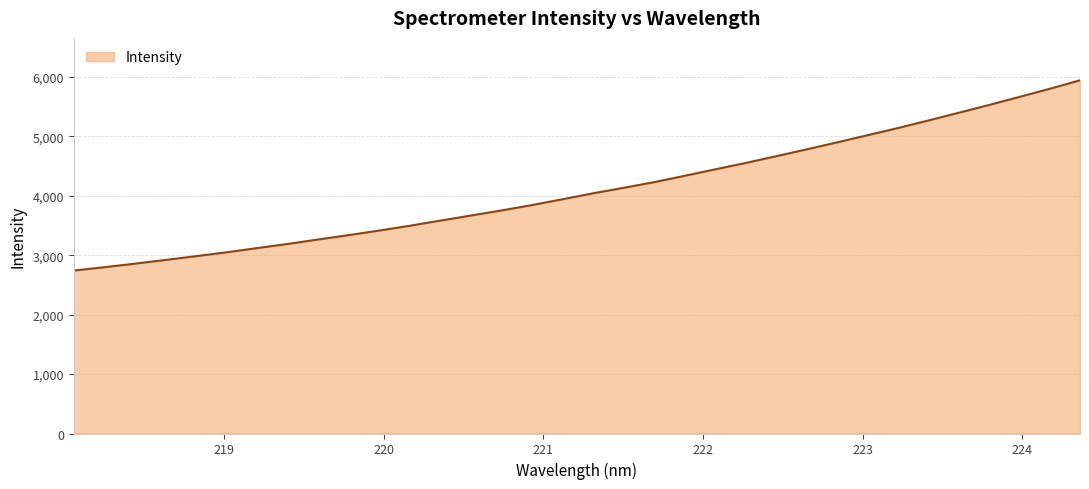

What is the difference between the maximum and minimum values?

3202.6